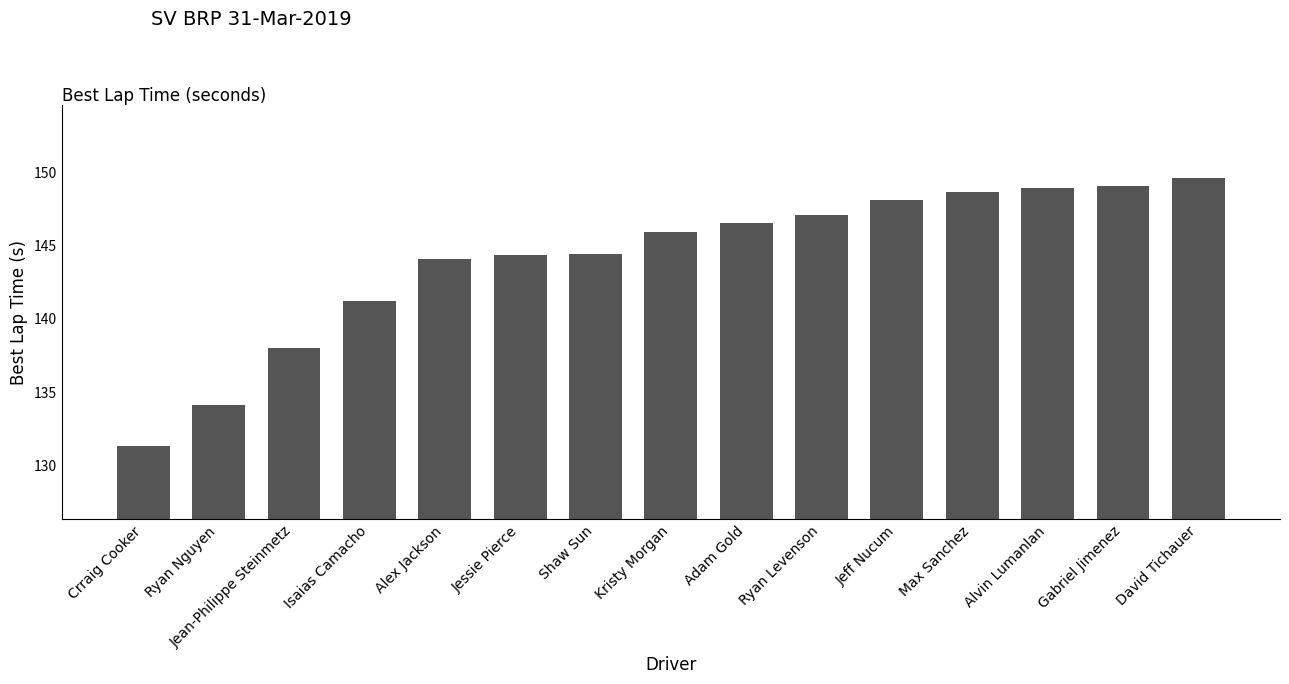

What is the ratio of the value at Crraig Cooker to the value at Jeff Nucum?

0.9